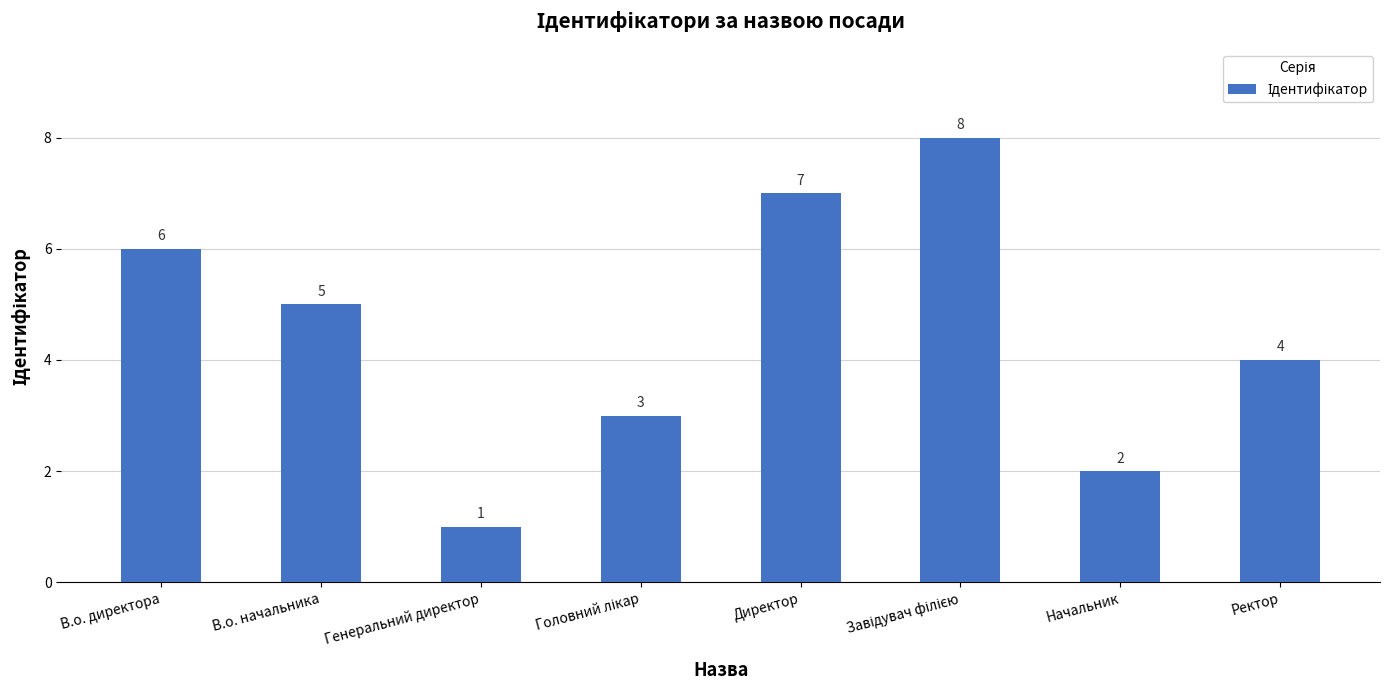

What is the change in value from В.о. начальника to Начальник?

-3